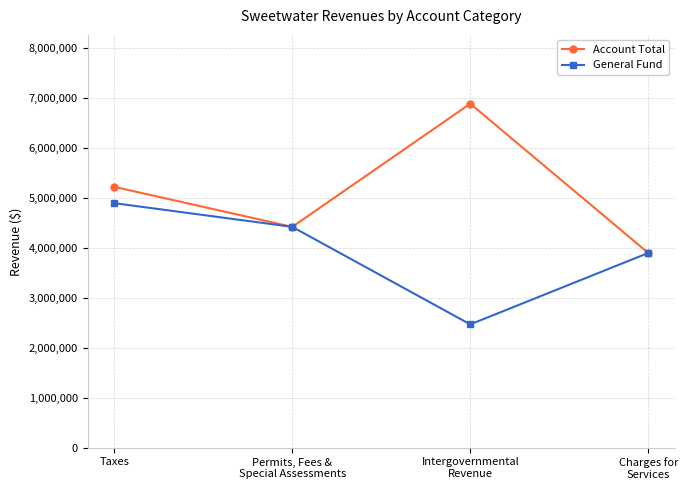

How many General Fund values are between 3896491 and 4892788?

3